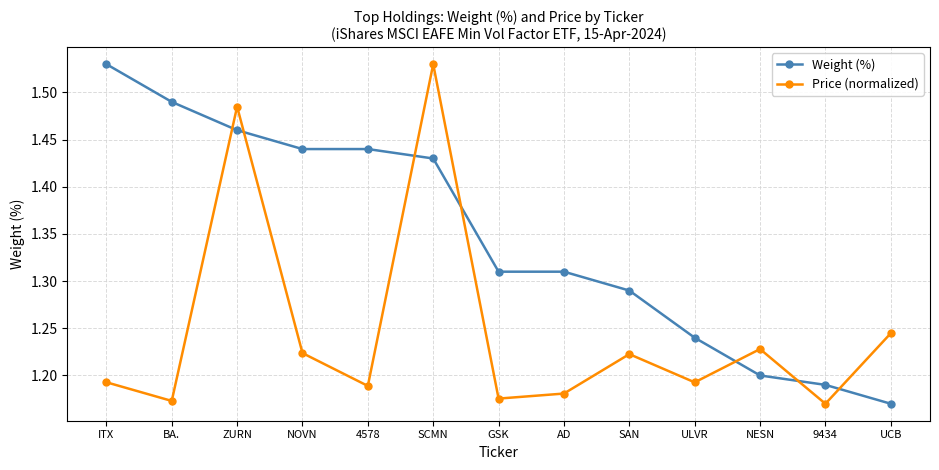

What is the spread (max minus min) of values at UCB?

0.1